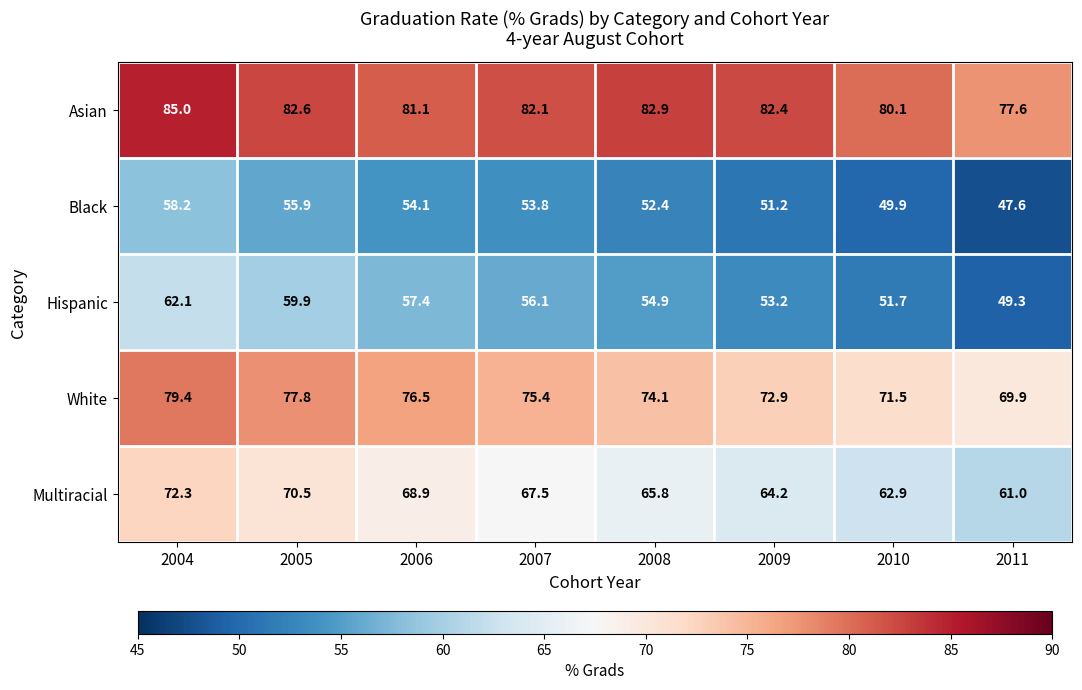

At which label does Asian first exceed 82?

2004